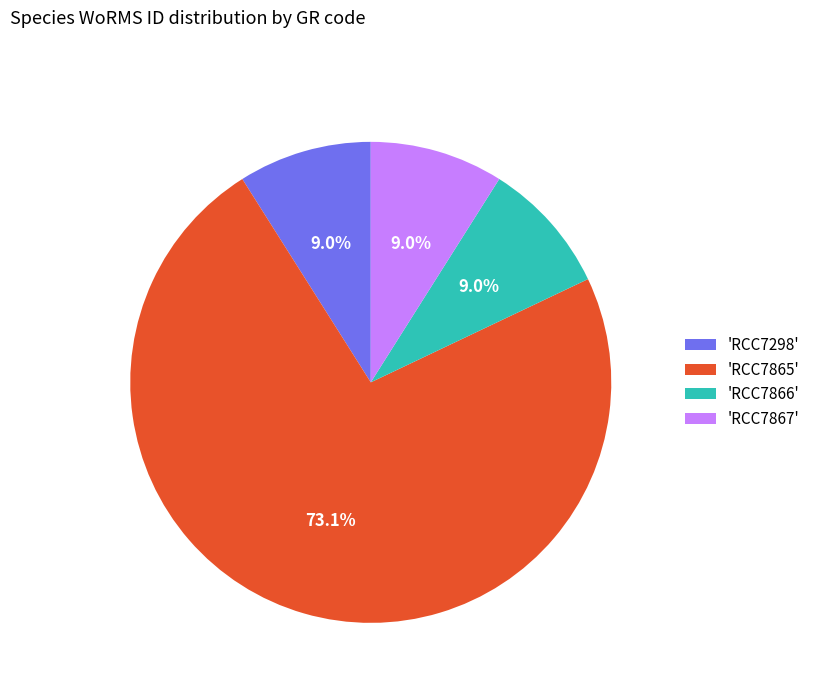

What portion of the pie excludes 'RCC7867'?

91.0%